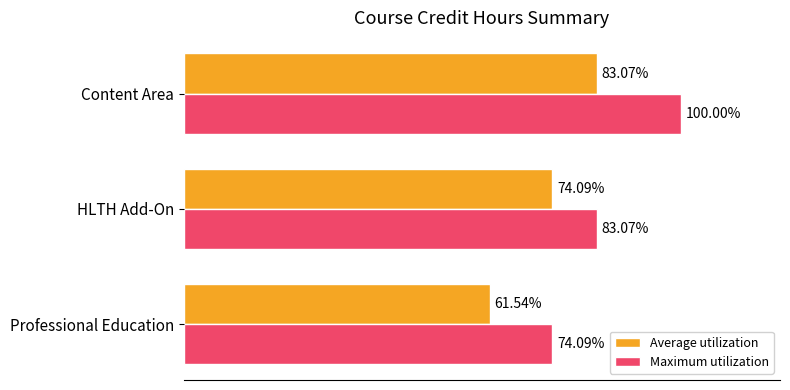

At Content Area, list the series in order from largest to smallest.

Maximum utilization, Average utilization